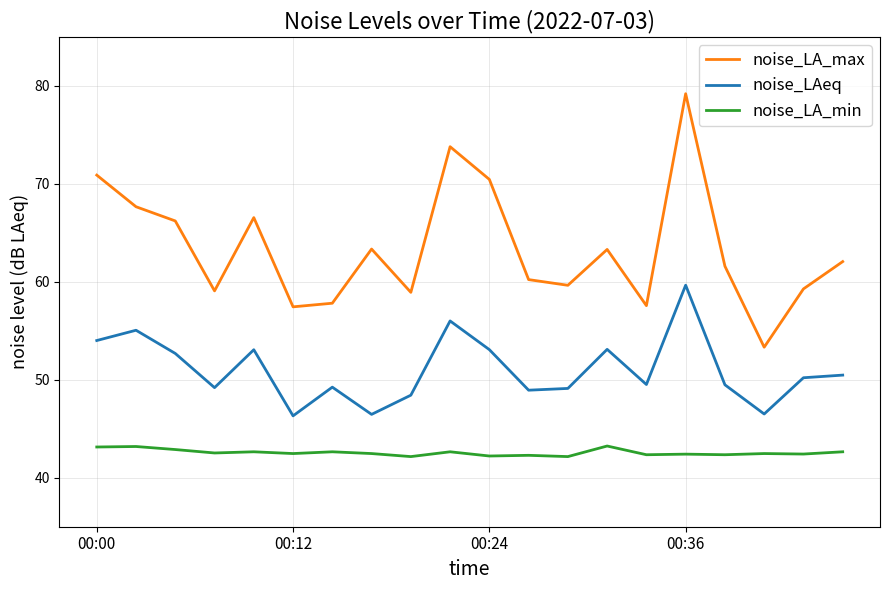

True or false: noise_LAeq and noise_LA_max cross at least once.

False